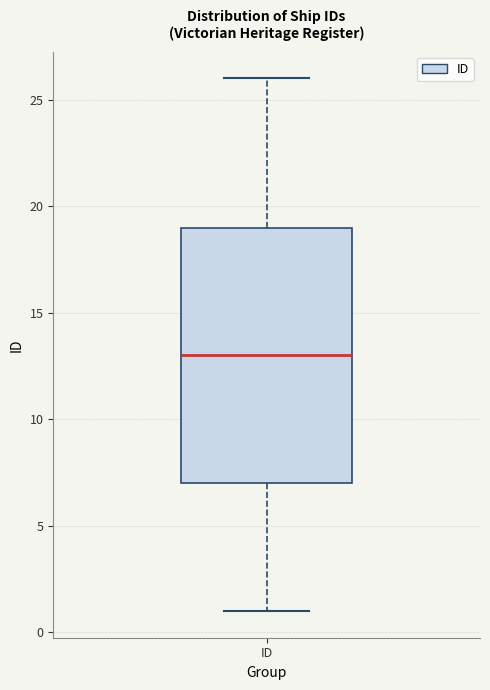

Transcribe this box plot: give where the median line is, the range the box spans, and where the two whiskers end, as read against the y-axis. The values are not printed on the chart, so give them approximately, as read against the axis.

median 13, box 7 to 19, whiskers 1 to 26